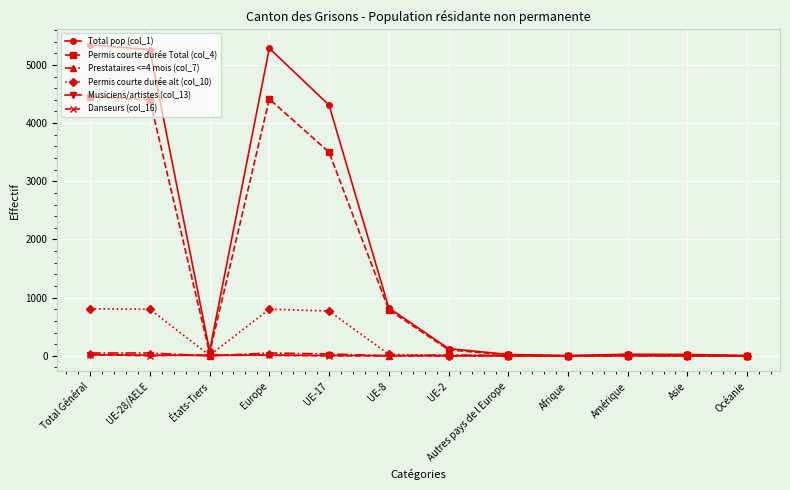

How many categories are shown in the chart?

12